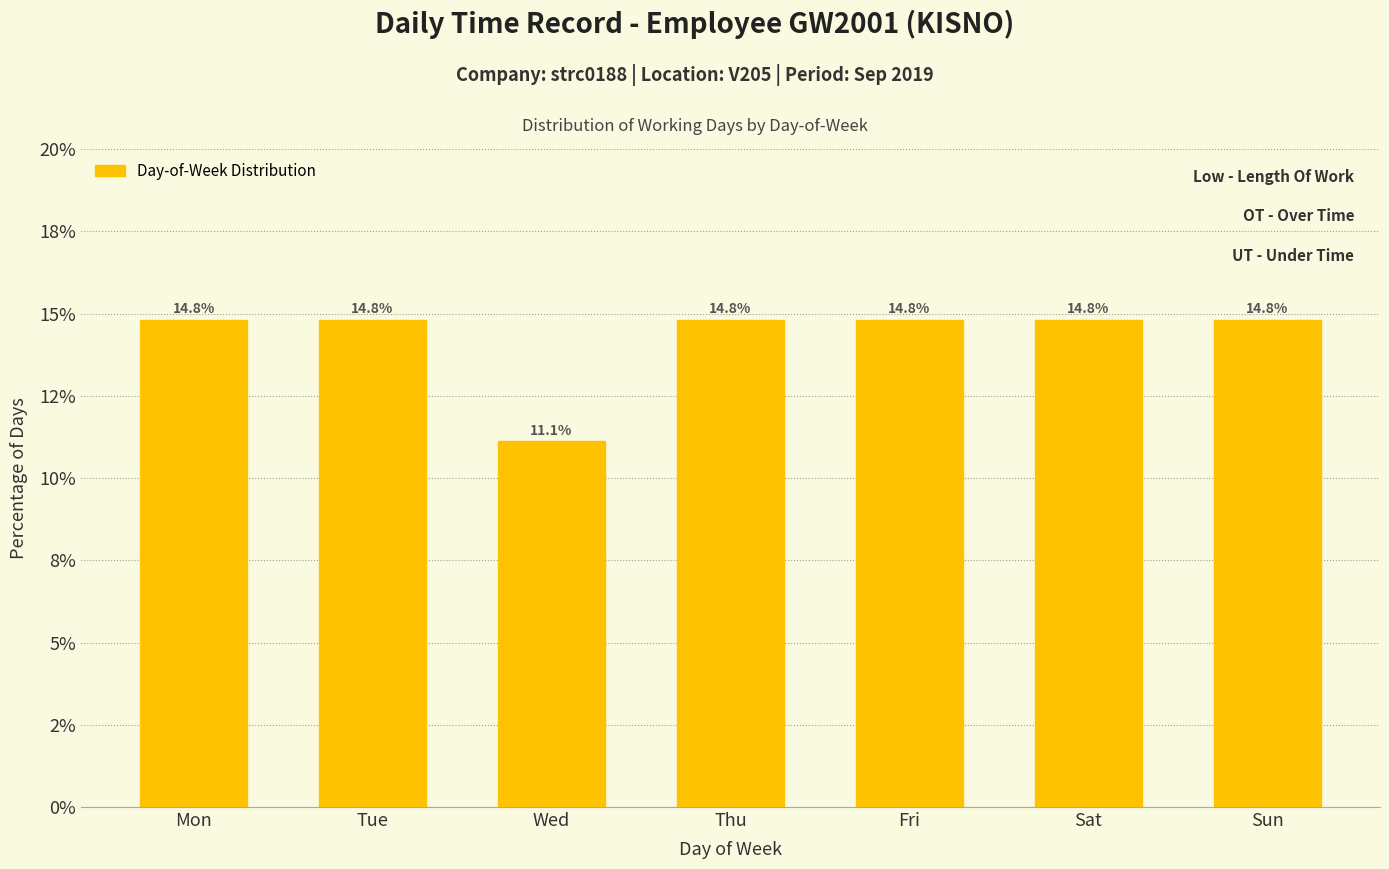

Where is the data nearest to the value 12?

Wed